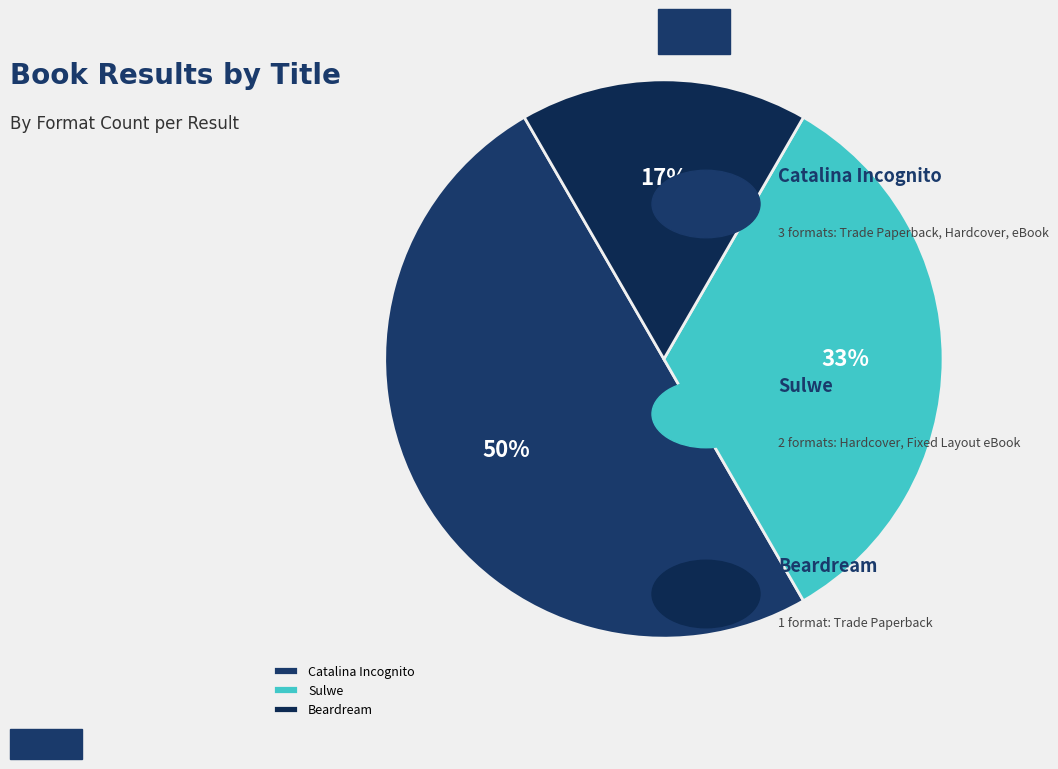

What percentage is the Sulwe slice, to the nearest percent?

33%